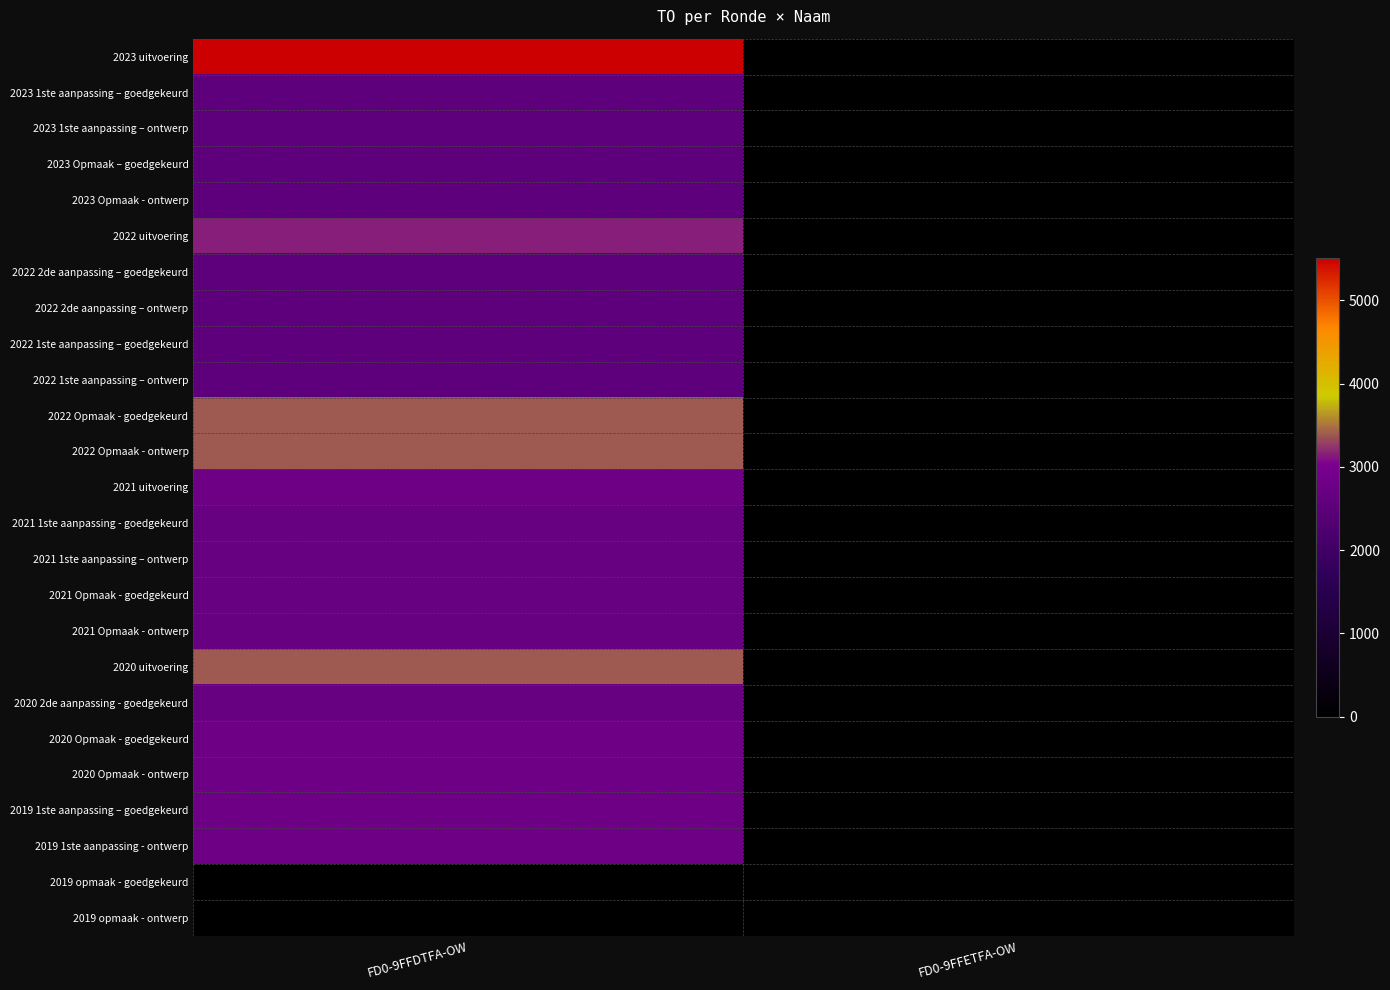

Reading left to right, extract all data points from this chart.

2023 uitvoering: FD0-9FFDTFA-OW=5509	FD0-9FFETFA-OW=0
2023 1ste aanpassing – goedgekeurd: FD0-9FFDTFA-OW=2534	FD0-9FFETFA-OW=0
2023 1ste aanpassing – ontwerp: FD0-9FFDTFA-OW=2534	FD0-9FFETFA-OW=0
2023 Opmaak – goedgekeurd: FD0-9FFDTFA-OW=2534	FD0-9FFETFA-OW=0
2023 Opmaak - ontwerp: FD0-9FFDTFA-OW=2534	FD0-9FFETFA-OW=0
2022 uitvoering: FD0-9FFDTFA-OW=3163	FD0-9FFETFA-OW=0
2022 2de aanpassing – goedgekeurd: FD0-9FFDTFA-OW=2534	FD0-9FFETFA-OW=0
2022 2de aanpassing – ontwerp: FD0-9FFDTFA-OW=2534	FD0-9FFETFA-OW=0
2022 1ste aanpassing – goedgekeurd: FD0-9FFDTFA-OW=2534	FD0-9FFETFA-OW=0
2022 1ste aanpassing – ontwerp: FD0-9FFDTFA-OW=2534	FD0-9FFETFA-OW=0
2022 Opmaak - goedgekeurd: FD0-9FFDTFA-OW=3384	FD0-9FFETFA-OW=0
2022 Opmaak - ontwerp: FD0-9FFDTFA-OW=3384	FD0-9FFETFA-OW=0
2021 uitvoering: FD0-9FFDTFA-OW=2813	FD0-9FFETFA-OW=0
2021 1ste aanpassing - goedgekeurd: FD0-9FFDTFA-OW=2669	FD0-9FFETFA-OW=0
2021 1ste aanpassing – ontwerp: FD0-9FFDTFA-OW=2669	FD0-9FFETFA-OW=0
2021 Opmaak - goedgekeurd: FD0-9FFDTFA-OW=2669	FD0-9FFETFA-OW=0
2021 Opmaak - ontwerp: FD0-9FFDTFA-OW=2669	FD0-9FFETFA-OW=0
2020 uitvoering: FD0-9FFDTFA-OW=3384	FD0-9FFETFA-OW=0
2020 2de aanpassing - goedgekeurd: FD0-9FFDTFA-OW=2669	FD0-9FFETFA-OW=0
2020 Opmaak - goedgekeurd: FD0-9FFDTFA-OW=2803	FD0-9FFETFA-OW=0
2020 Opmaak - ontwerp: FD0-9FFDTFA-OW=2803	FD0-9FFETFA-OW=0
2019 1ste aanpassing – goedgekeurd: FD0-9FFDTFA-OW=2803	FD0-9FFETFA-OW=0
2019 1ste aanpassing - ontwerp: FD0-9FFDTFA-OW=2803	FD0-9FFETFA-OW=0
2019 opmaak - goedgekeurd: FD0-9FFDTFA-OW=0	FD0-9FFETFA-OW=2
2019 opmaak - ontwerp: FD0-9FFDTFA-OW=0	FD0-9FFETFA-OW=2